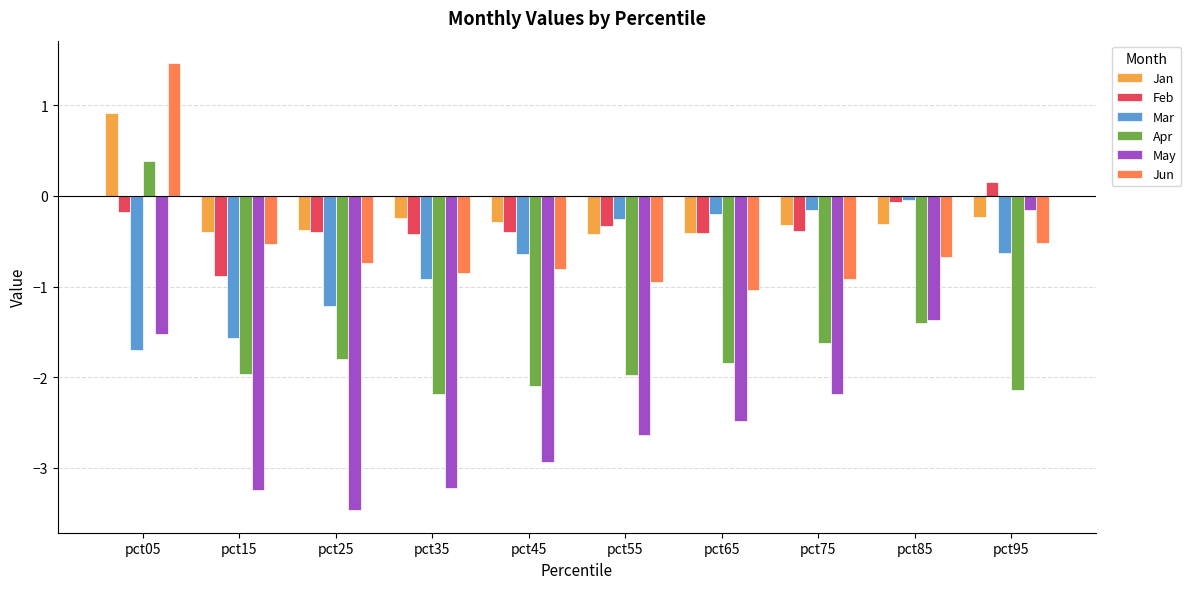

Is it true that Mar equals -0.6 at pct95?

True